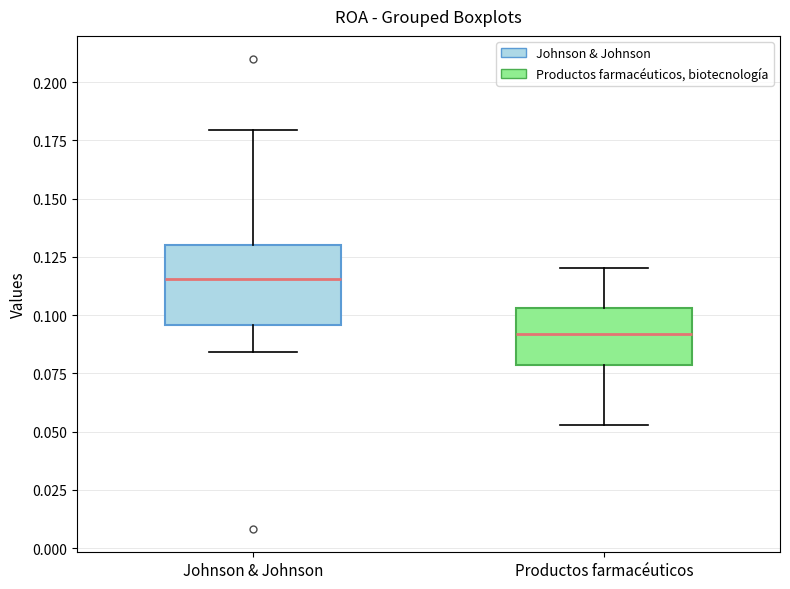

Where does the upper whisker of the box for Productos farmacéuticos end on the y-axis? The values are not printed on the chart, so give them approximately, as read against the axis.

0.120